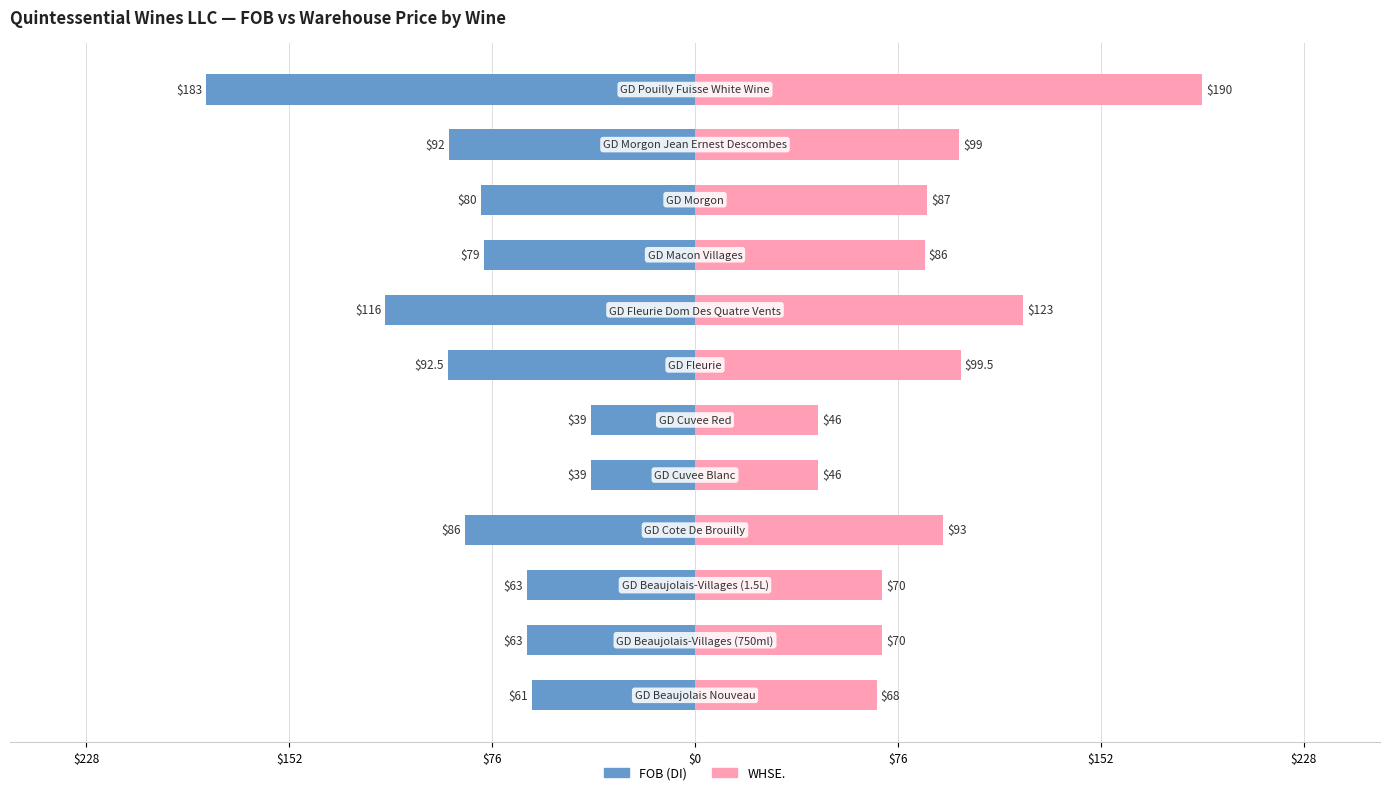

The value of FOB (DI) at 9 is -131.4. True or false?

False